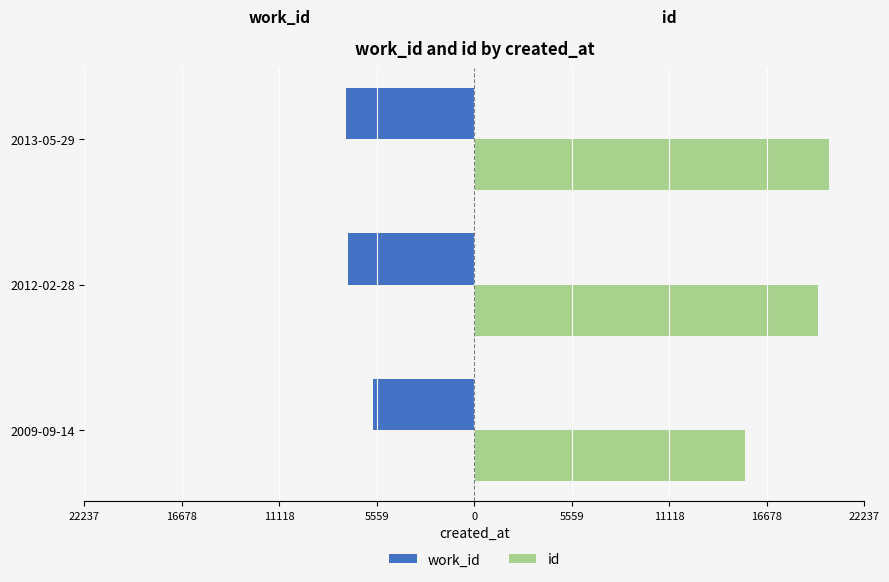

Reading right to left, list all the values displayed in this chart.

work_id: -7335	-7192	-5775
id: 20216	19596	15405